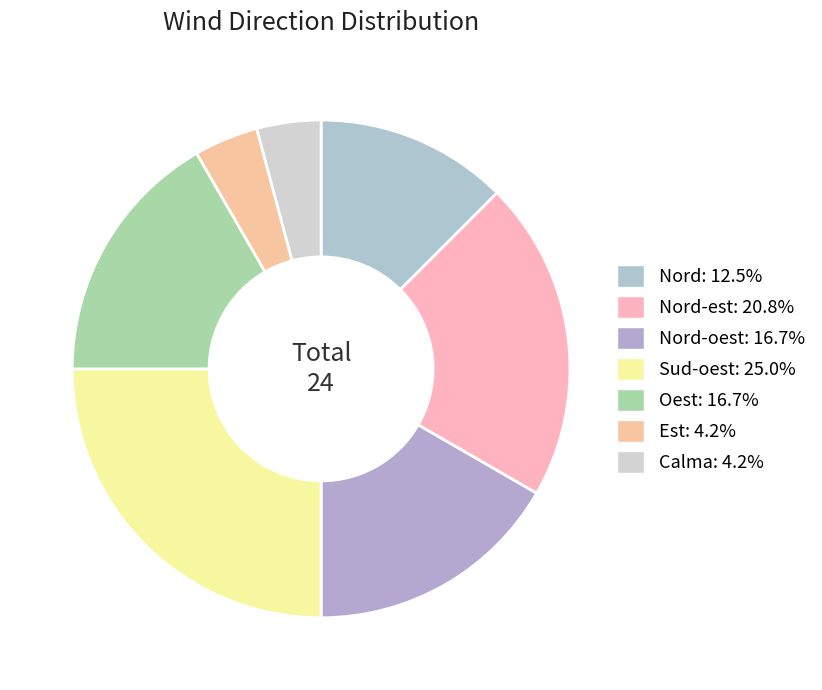

Count the number of slices in the pie.

7